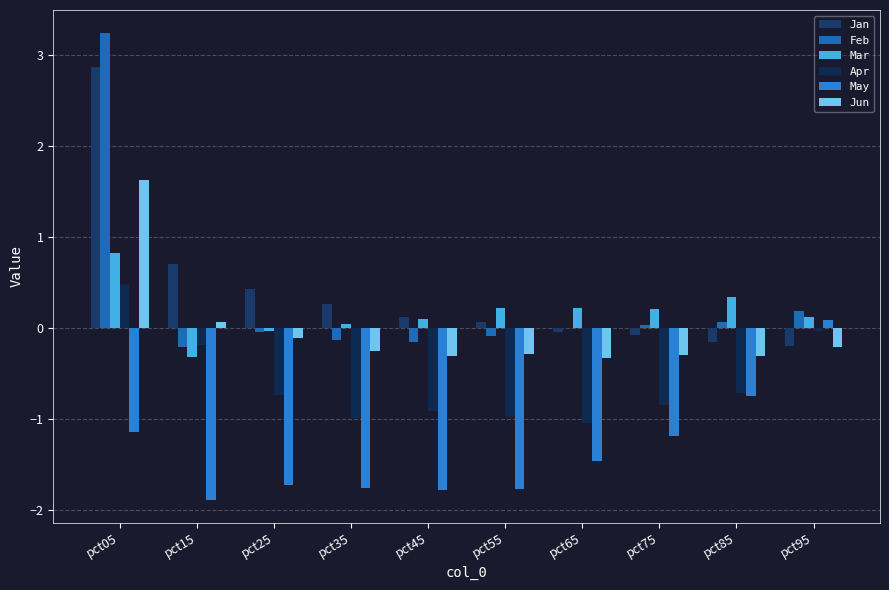

What is the spread (max minus min) of values at pct55?

2.0